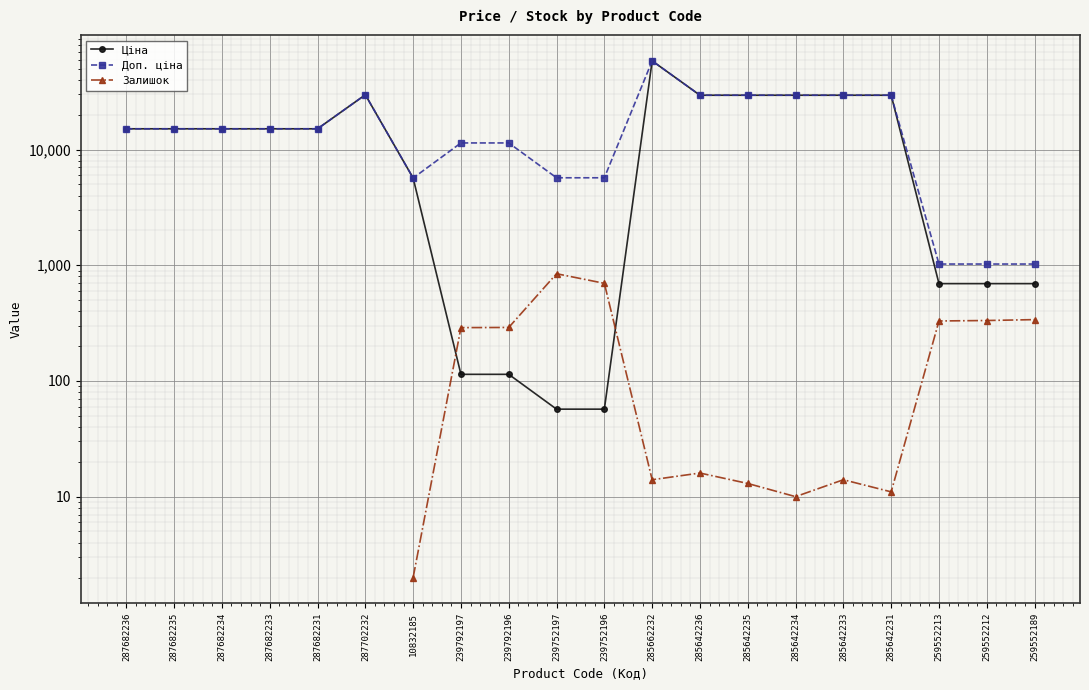

Rank the categories by Доп. ціна value from lowest to highest.

259552213, 259552212, 259552189, 10832185, 239752197, 239752196, 239792197, 239792196, 287682236, 287682235, 287682234, 287682233, 287682231, 285642236, 285642235, 285642234, 285642233, 285642231, 287702232, 285662232